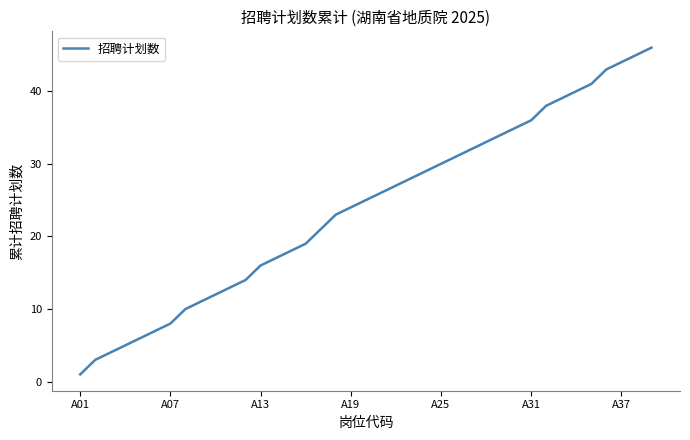

What is the maximum value shown in the chart?

46